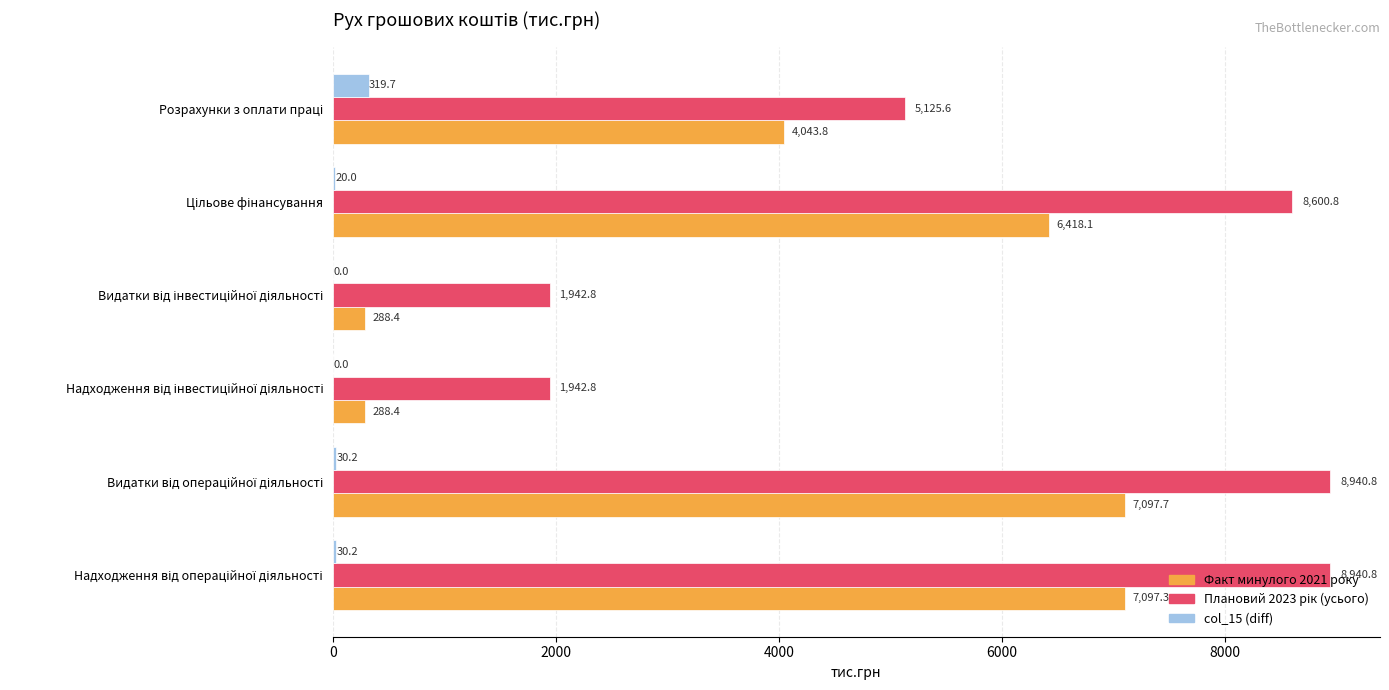

How many distinct data groups are displayed?

3